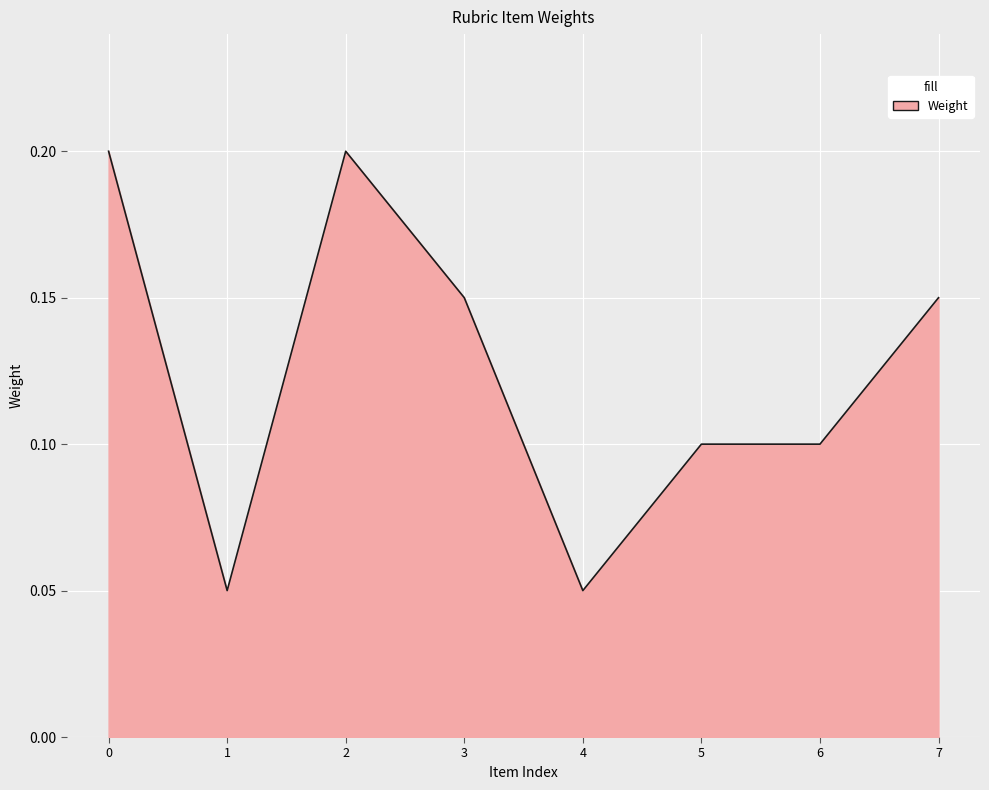

True or false: the data has more than 0 interior local peaks.

True